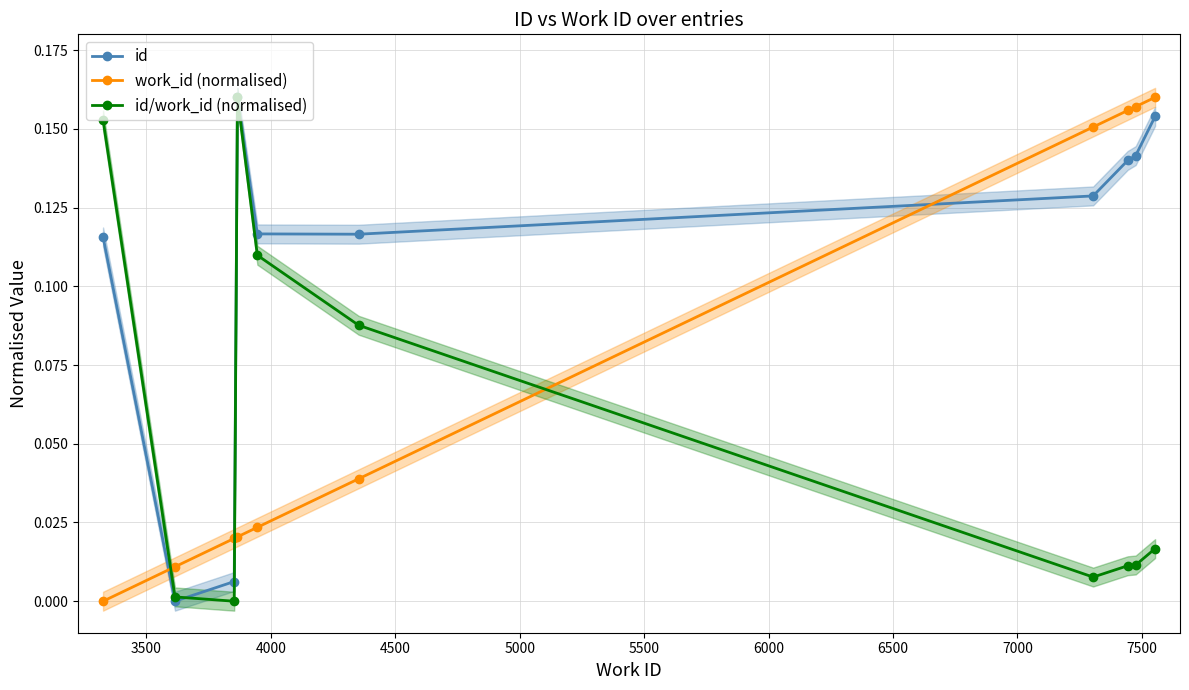

After their last crossing, which series has the higher values: id/work_id (normalised) or work_id (normalised)?

work_id (normalised)